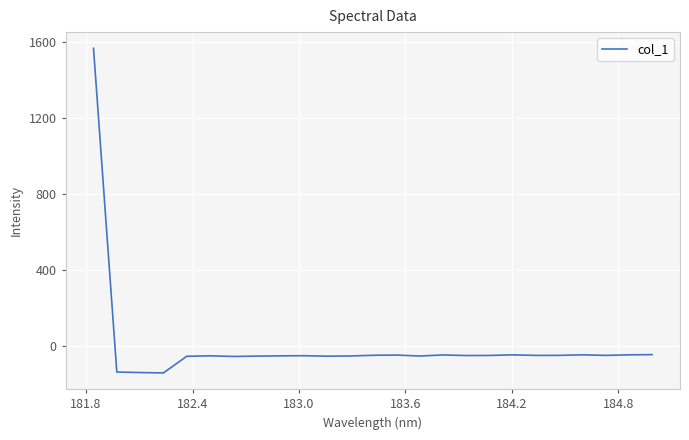

What is the smallest value displayed?

-139.8